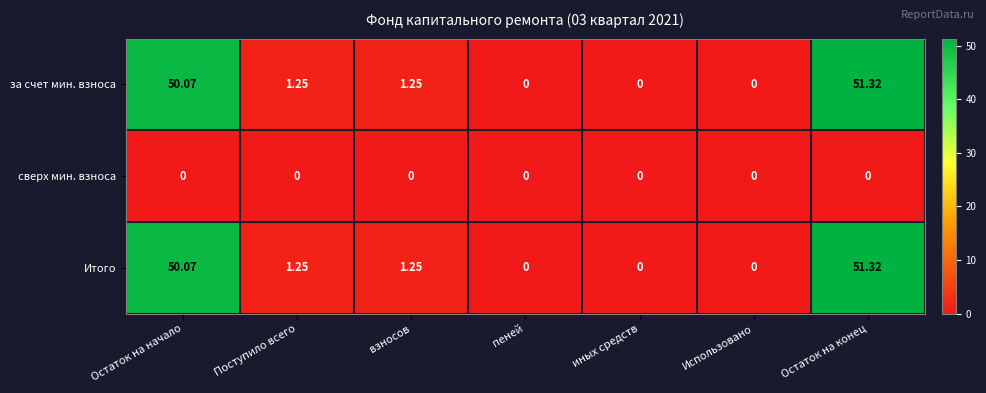

At which label does за счет мин. взноса first exceed 1?

Остаток на начало